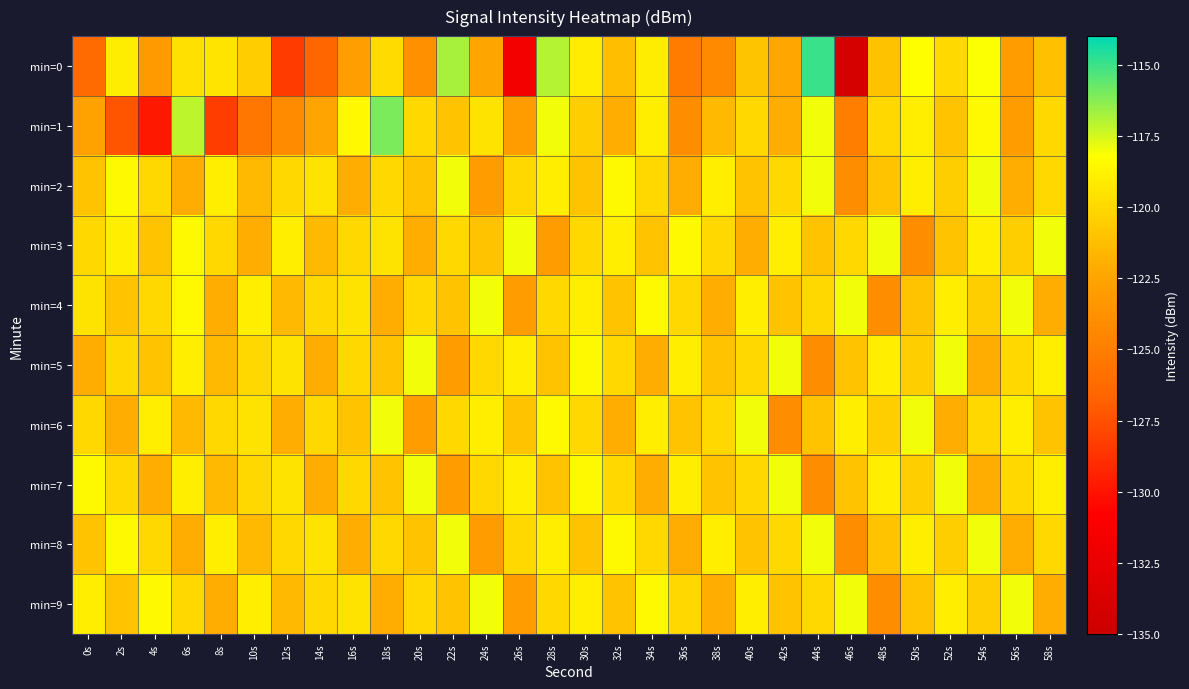

Reading left to right, transcribe all the data shown in this chart.

min=0: 0s=-126.3	2s=-119.0	4s=-123.1	6s=-119.6	8s=-119.5	10s=-120.5	12s=-128.3	14s=-126.5	16s=-122.9	18s=-119.9	20s=-123.8	22s=-116.8	24s=-122.4	26s=-131.8	28s=-117.0	30s=-119.0	32s=-121.2	34s=-119.0	36s=-125.1	38s=-124.2	40s=-120.9	42s=-122.3	44s=-115.0	46s=-134.2	48s=-121.0	50s=-118.2	52s=-120.0	54s=-118.2	56s=-122.9	58s=-121.1
min=1: 0s=-122.6	2s=-127.3	4s=-129.8	6s=-117.1	8s=-128.3	10s=-125.5	12s=-124.1	14s=-122.5	16s=-118.5	18s=-116.1	20s=-120.0	22s=-121.0	24s=-119.5	26s=-123.0	28s=-118.0	30s=-120.5	32s=-122.0	34s=-119.0	36s=-124.0	38s=-121.5	40s=-120.0	42s=-122.0	44s=-118.0	46s=-125.0	48s=-120.0	50s=-119.0	52s=-121.0	54s=-118.5	56s=-123.0	58s=-120.0
min=2: 0s=-121.0	2s=-118.5	4s=-120.0	6s=-122.0	8s=-119.0	10s=-121.5	12s=-120.0	14s=-119.5	16s=-122.0	18s=-120.0	20s=-121.0	22s=-118.0	24s=-123.0	26s=-120.0	28s=-119.0	30s=-121.0	32s=-118.5	34s=-120.0	36s=-122.0	38s=-119.0	40s=-121.0	42s=-120.0	44s=-118.0	46s=-124.0	48s=-121.0	50s=-119.0	52s=-120.5	54s=-118.0	56s=-122.0	58s=-120.0
min=3: 0s=-120.0	2s=-119.0	4s=-121.0	6s=-118.5	8s=-120.0	10s=-122.0	12s=-119.0	14s=-121.5	16s=-120.0	18s=-119.5	20s=-122.0	22s=-120.0	24s=-121.0	26s=-118.0	28s=-123.0	30s=-120.0	32s=-119.0	34s=-121.0	36s=-118.5	38s=-120.0	40s=-122.0	42s=-119.0	44s=-121.0	46s=-120.0	48s=-118.0	50s=-124.0	52s=-121.0	54s=-119.0	56s=-120.5	58s=-118.0
min=4: 0s=-119.5	2s=-121.0	4s=-120.0	6s=-118.5	8s=-122.0	10s=-119.0	12s=-121.5	14s=-120.0	16s=-119.5	18s=-122.0	20s=-120.0	22s=-121.0	24s=-118.0	26s=-123.0	28s=-120.0	30s=-119.0	32s=-121.0	34s=-118.5	36s=-120.0	38s=-122.0	40s=-119.0	42s=-121.0	44s=-120.0	46s=-118.0	48s=-124.0	50s=-121.0	52s=-119.0	54s=-120.5	56s=-118.0	58s=-122.0
min=5: 0s=-122.0	2s=-120.0	4s=-121.0	6s=-119.0	8s=-121.5	10s=-120.0	12s=-119.5	14s=-122.0	16s=-120.0	18s=-121.0	20s=-118.0	22s=-123.0	24s=-120.0	26s=-119.0	28s=-121.0	30s=-118.5	32s=-120.0	34s=-122.0	36s=-119.0	38s=-121.0	40s=-120.0	42s=-118.0	44s=-124.0	46s=-121.0	48s=-119.0	50s=-120.5	52s=-118.0	54s=-122.0	56s=-120.0	58s=-119.0
min=6: 0s=-120.0	2s=-122.0	4s=-119.0	6s=-121.5	8s=-120.0	10s=-119.5	12s=-122.0	14s=-120.0	16s=-121.0	18s=-118.0	20s=-123.0	22s=-120.0	24s=-119.0	26s=-121.0	28s=-118.5	30s=-120.0	32s=-122.0	34s=-119.0	36s=-121.0	38s=-120.0	40s=-118.0	42s=-124.0	44s=-121.0	46s=-119.0	48s=-120.5	50s=-118.0	52s=-122.0	54s=-120.0	56s=-119.0	58s=-121.0
min=7: 0s=-118.5	2s=-120.0	4s=-122.0	6s=-119.0	8s=-121.5	10s=-120.0	12s=-119.5	14s=-122.0	16s=-120.0	18s=-121.0	20s=-118.0	22s=-123.0	24s=-120.0	26s=-119.0	28s=-121.0	30s=-118.5	32s=-120.0	34s=-122.0	36s=-119.0	38s=-121.0	40s=-120.0	42s=-118.0	44s=-124.0	46s=-121.0	48s=-119.0	50s=-120.5	52s=-118.0	54s=-122.0	56s=-120.0	58s=-119.0
min=8: 0s=-121.0	2s=-118.5	4s=-120.0	6s=-122.0	8s=-119.0	10s=-121.5	12s=-120.0	14s=-119.5	16s=-122.0	18s=-120.0	20s=-121.0	22s=-118.0	24s=-123.0	26s=-120.0	28s=-119.0	30s=-121.0	32s=-118.5	34s=-120.0	36s=-122.0	38s=-119.0	40s=-121.0	42s=-120.0	44s=-118.0	46s=-124.0	48s=-121.0	50s=-119.0	52s=-120.5	54s=-118.0	56s=-122.0	58s=-120.0
min=9: 0s=-119.0	2s=-121.0	4s=-118.5	6s=-120.0	8s=-122.0	10s=-119.0	12s=-121.5	14s=-120.0	16s=-119.5	18s=-122.0	20s=-120.0	22s=-121.0	24s=-118.0	26s=-123.0	28s=-120.0	30s=-119.0	32s=-121.0	34s=-118.5	36s=-120.0	38s=-122.0	40s=-119.0	42s=-121.0	44s=-120.0	46s=-118.0	48s=-124.0	50s=-121.0	52s=-119.0	54s=-120.5	56s=-118.0	58s=-122.0